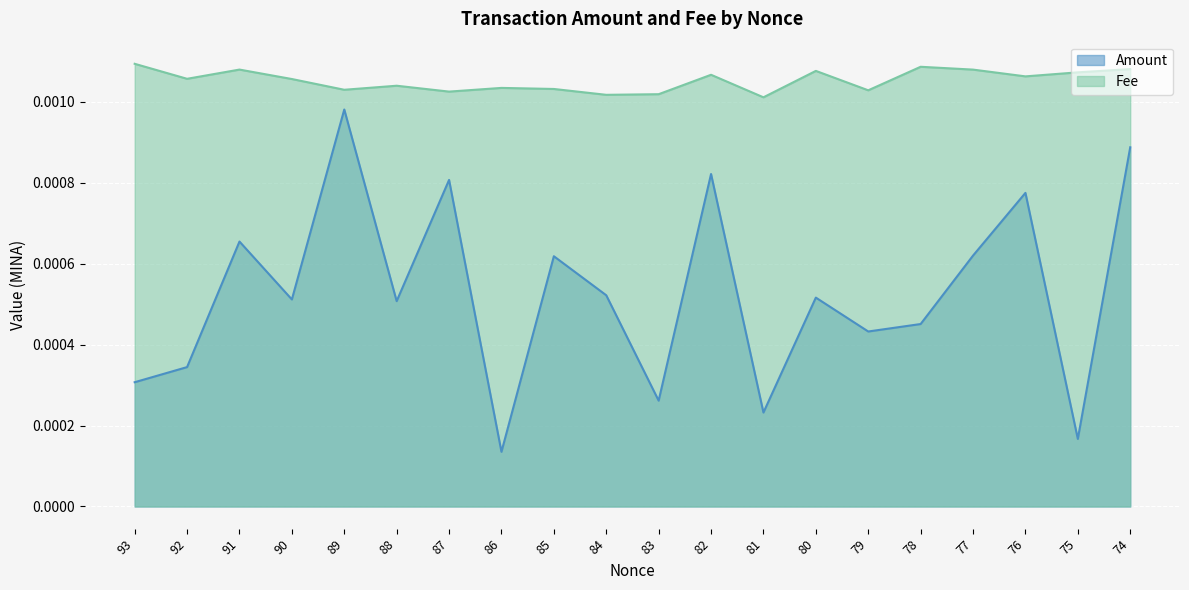

At which label is Amount closest to 0?

86